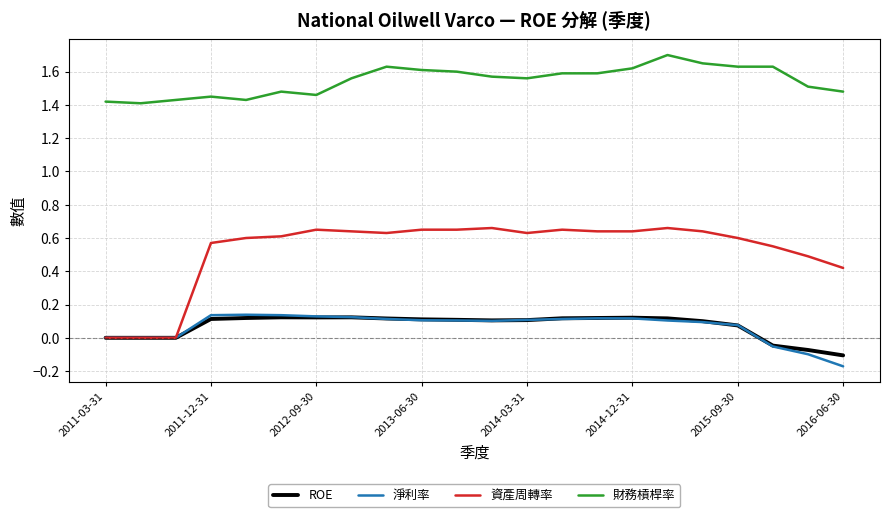

At how many categories does at least one series exceed 0?

22